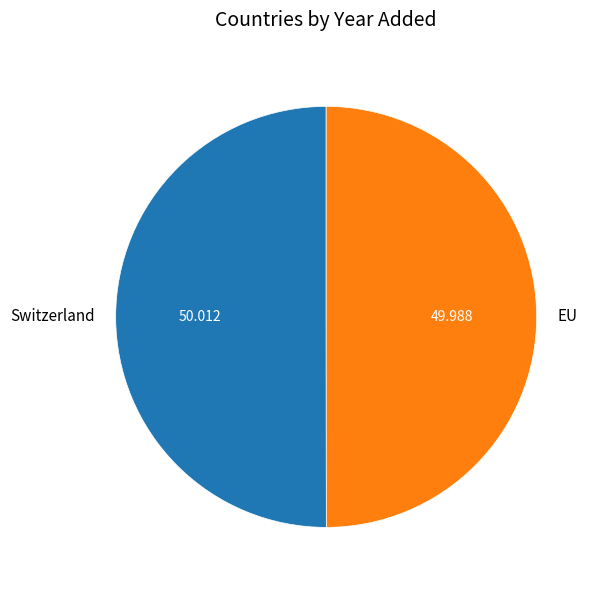

Is it true that EU is 50% of the pie?

True